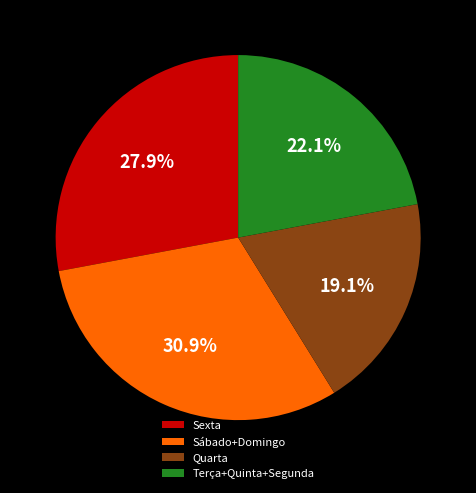

Is the sum of Quarta and Terça+Quinta+Segunda greater than half?

No